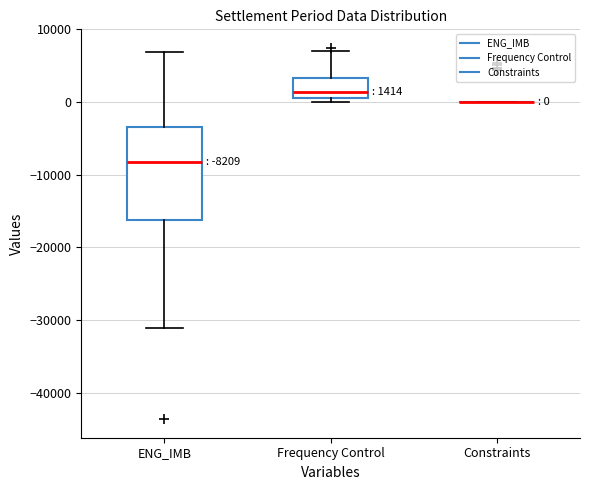

Comparing the boxes themselves (not the whiskers), which one is the tallest?

ENG_IMB